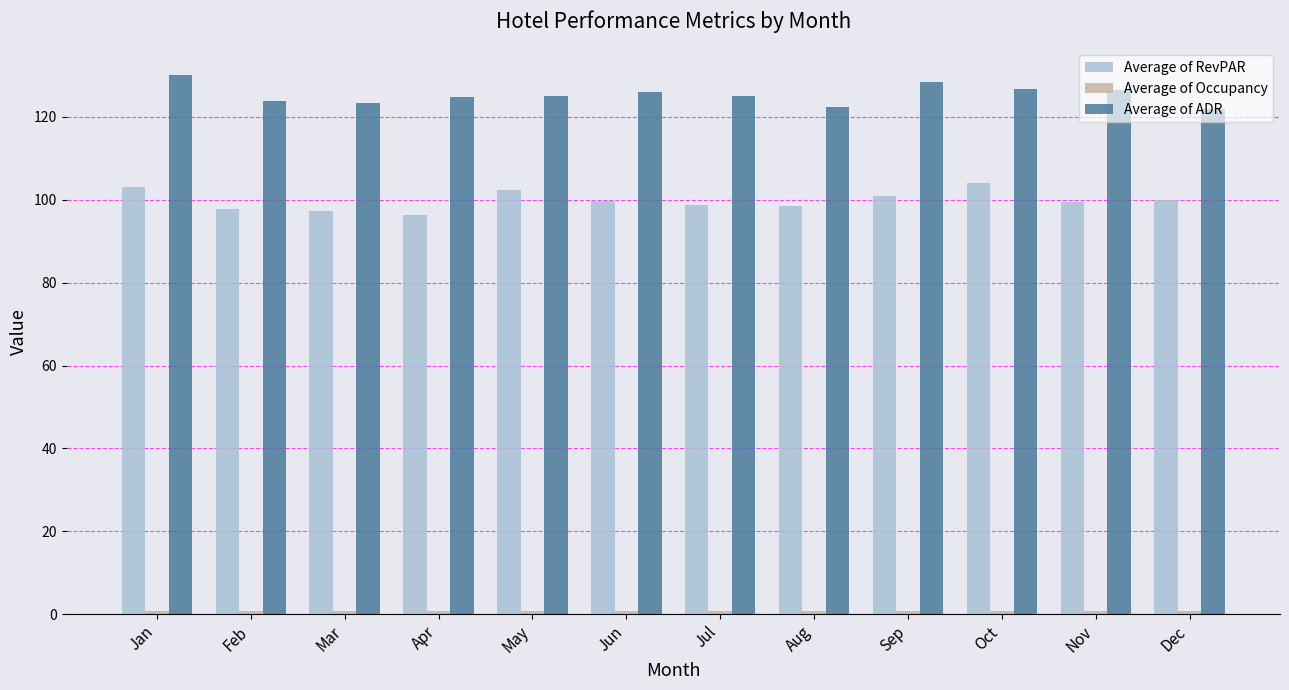

The value of Average of ADR at Aug is 122.5. True or false?

True